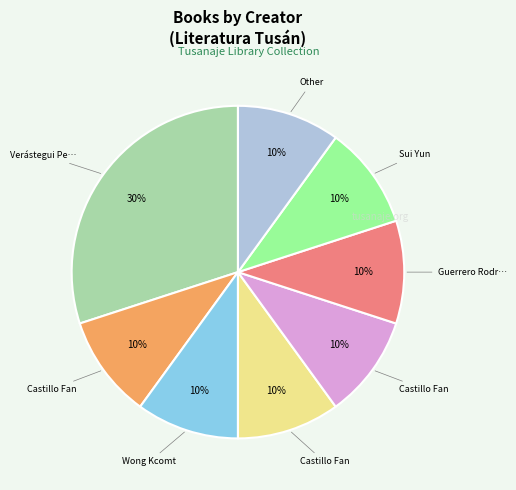

To the nearest percent, what is the average slice percentage?

12%